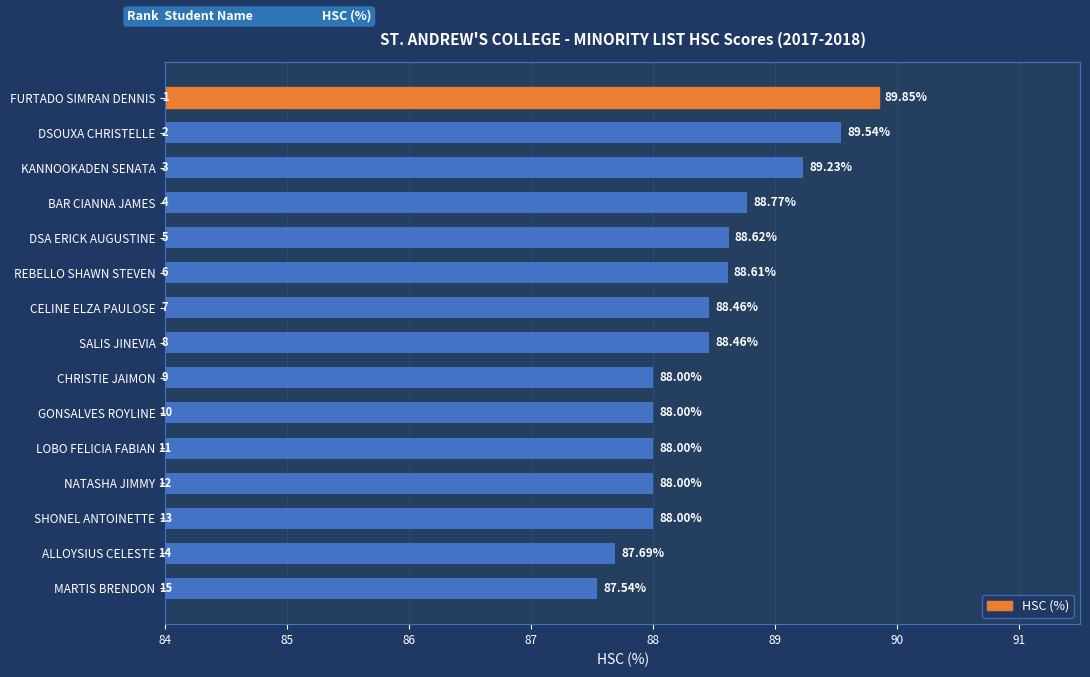

What is the label of the 4th bar from the top?

BAR CIANNA JAMES